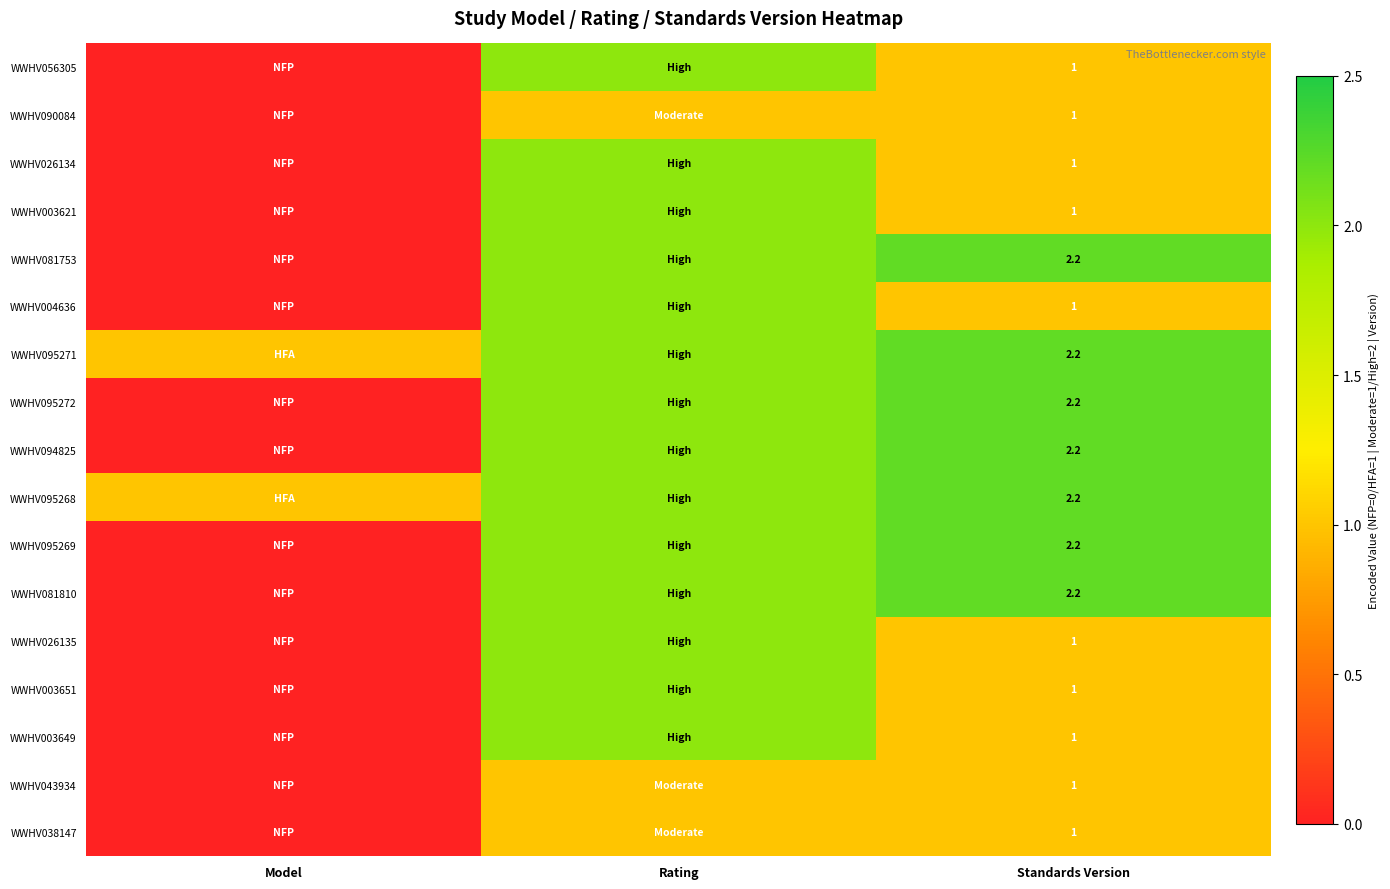

The WWHV004636 series shows 1.0 at Standards Version. True or false?

True